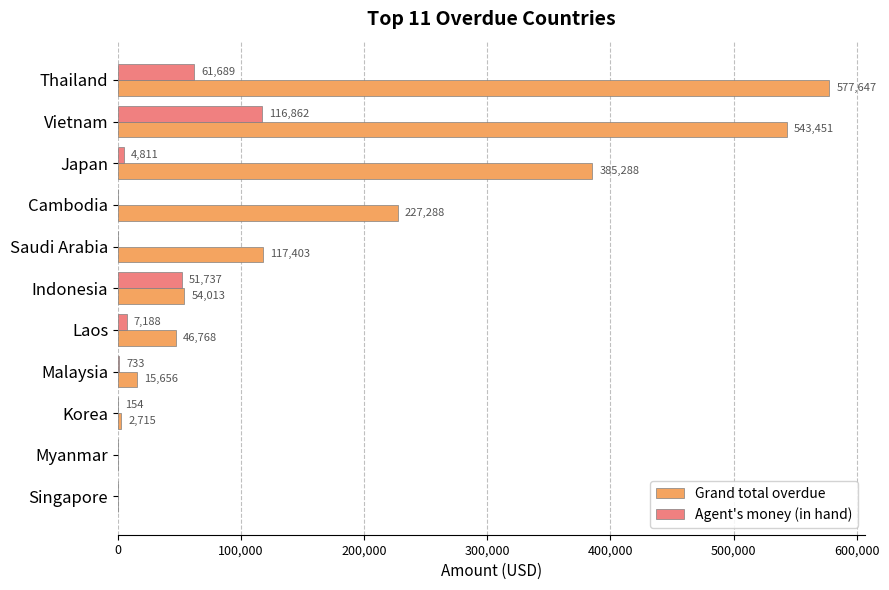

Which series has the largest total across all categories?

Grand total overdue